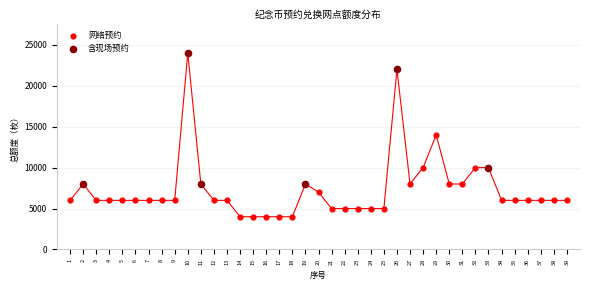

Which series has the widest spread of Y values?

含现场预约